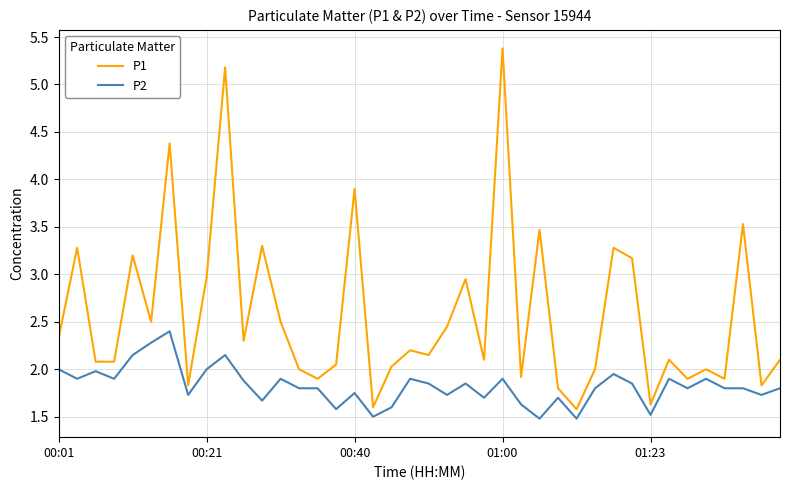

Which series has the widest spread of values?

P1